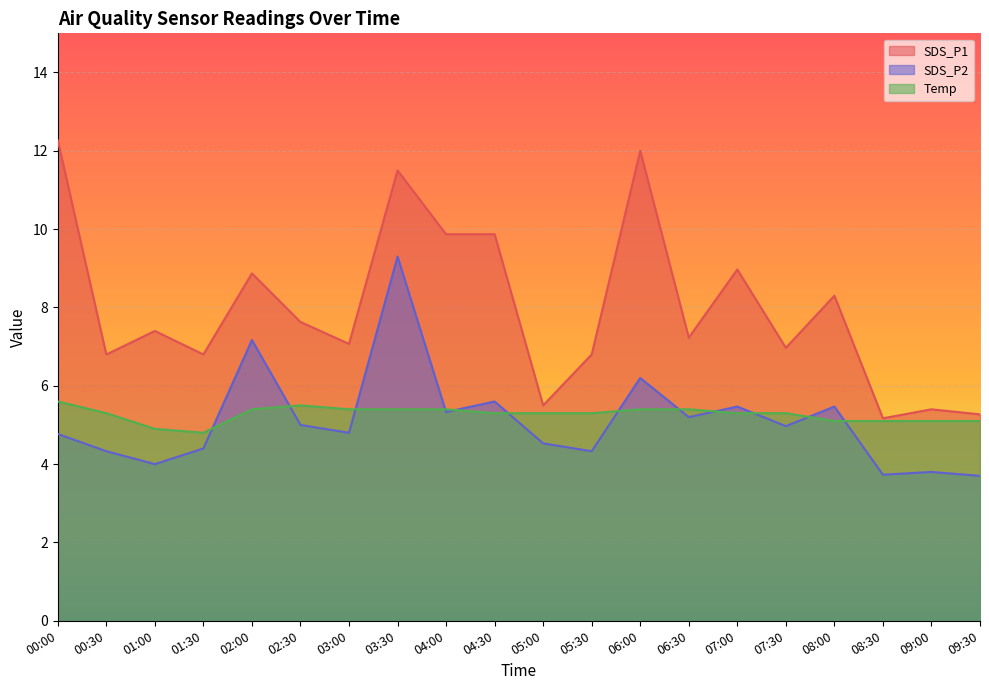

What is the sum of all SDS_P1 values?

159.7